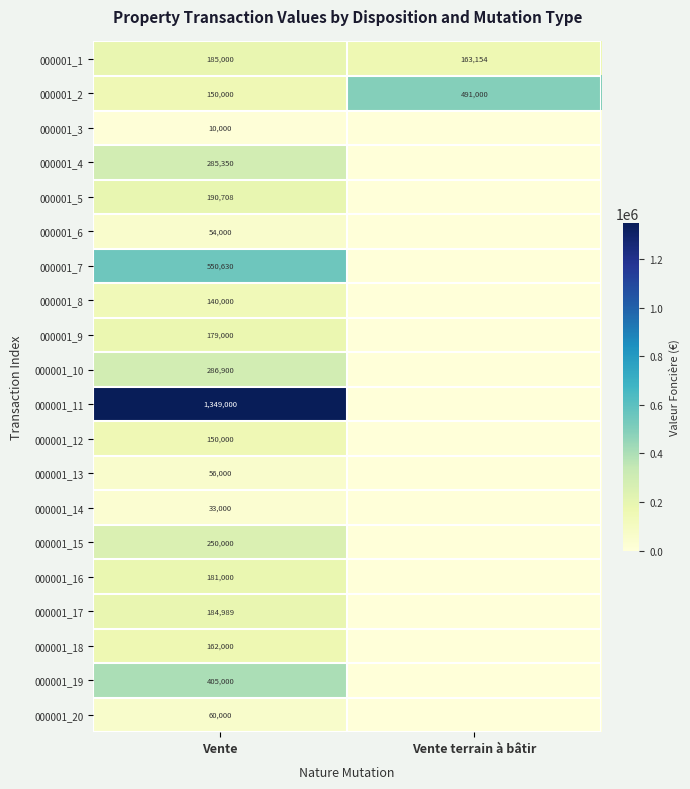

What is the total value across all series at Vente?

4862577